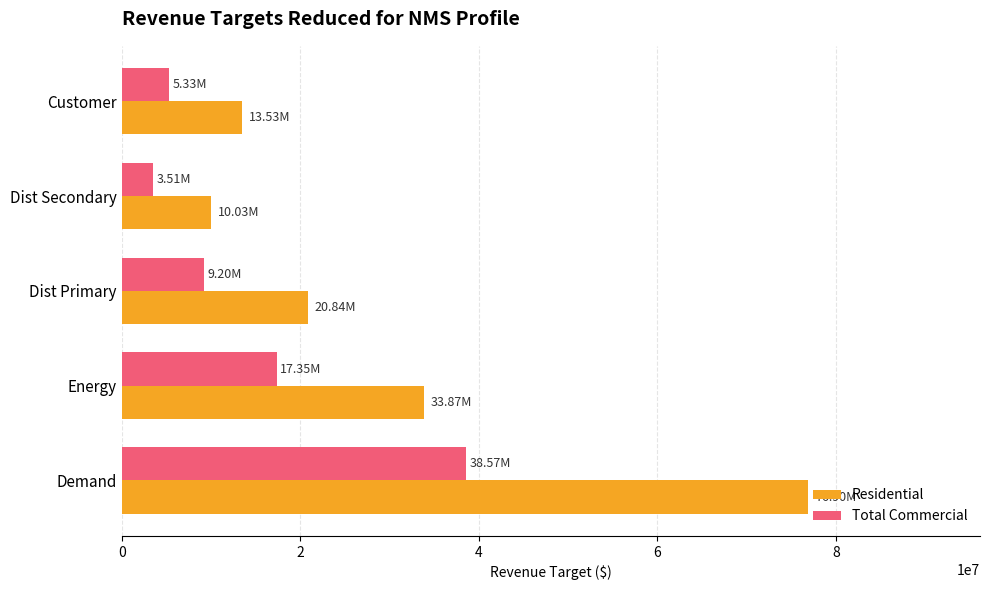

Which series has the largest range (max minus min)?

Residential